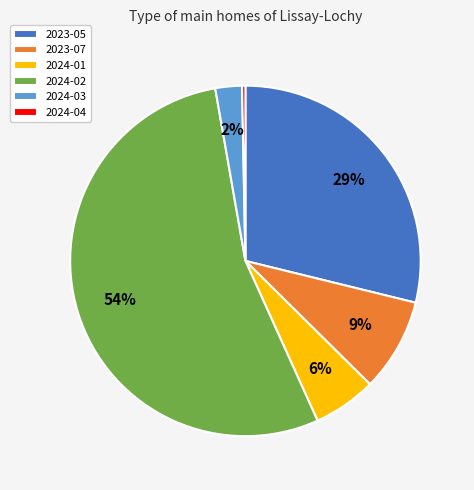

Combined, do 2024-01 and 2024-02 account for over 50%?

Yes